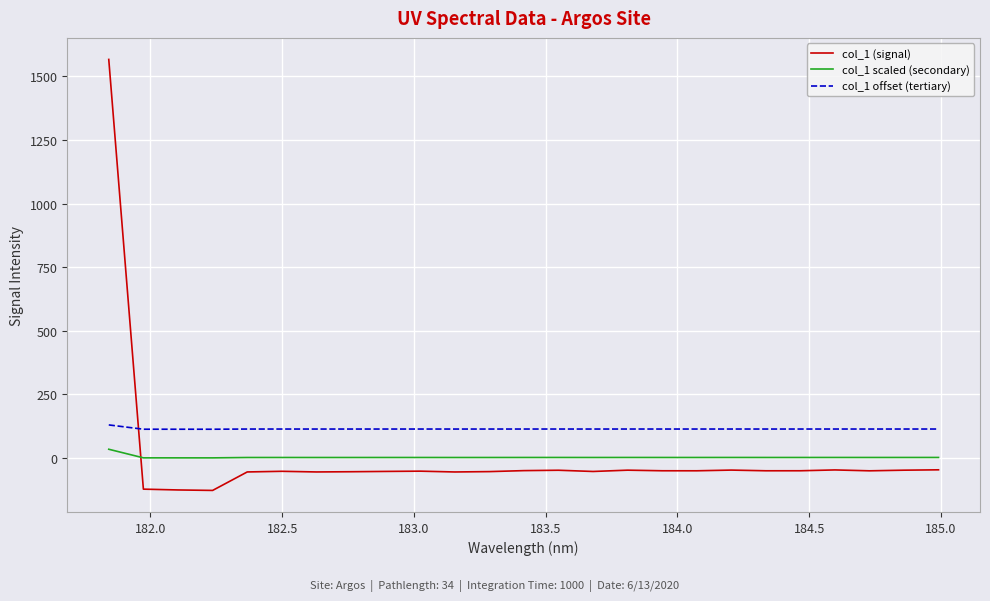

What is the difference between the maximum and minimum values in the col_1 offset (tertiary) series?

16.9